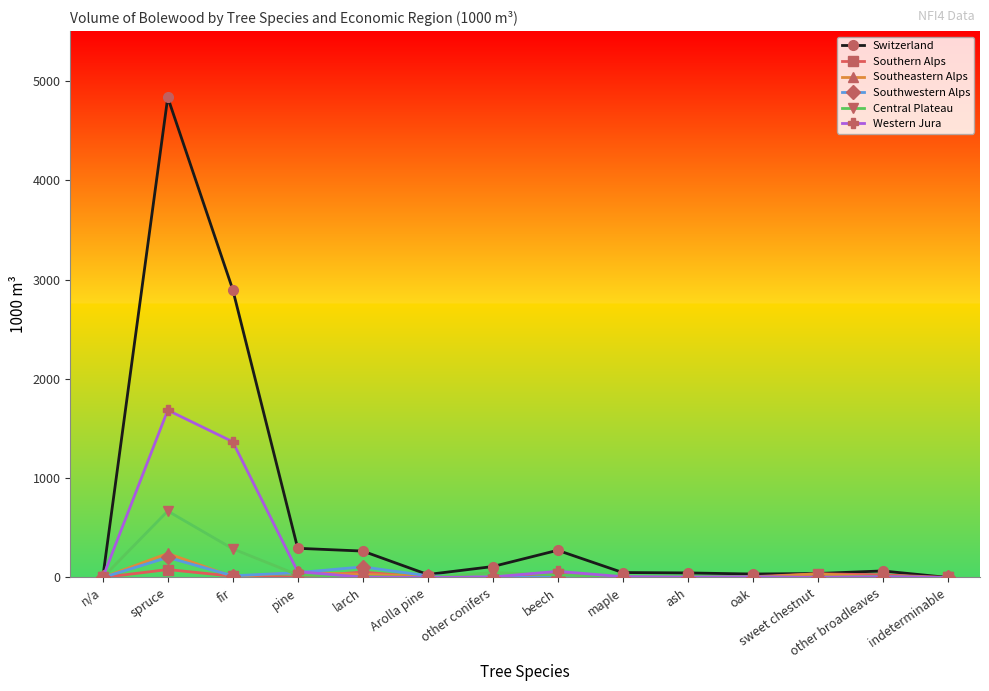

At how many categories does at least one series exceed 1773?

2